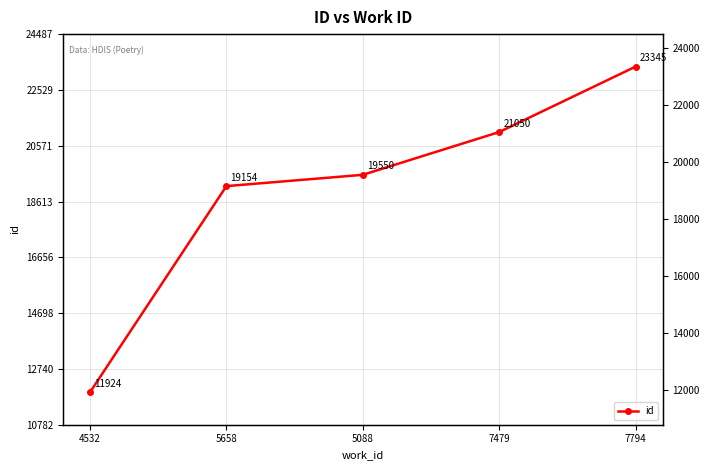

What is the label of the 5th point from the right?

4532